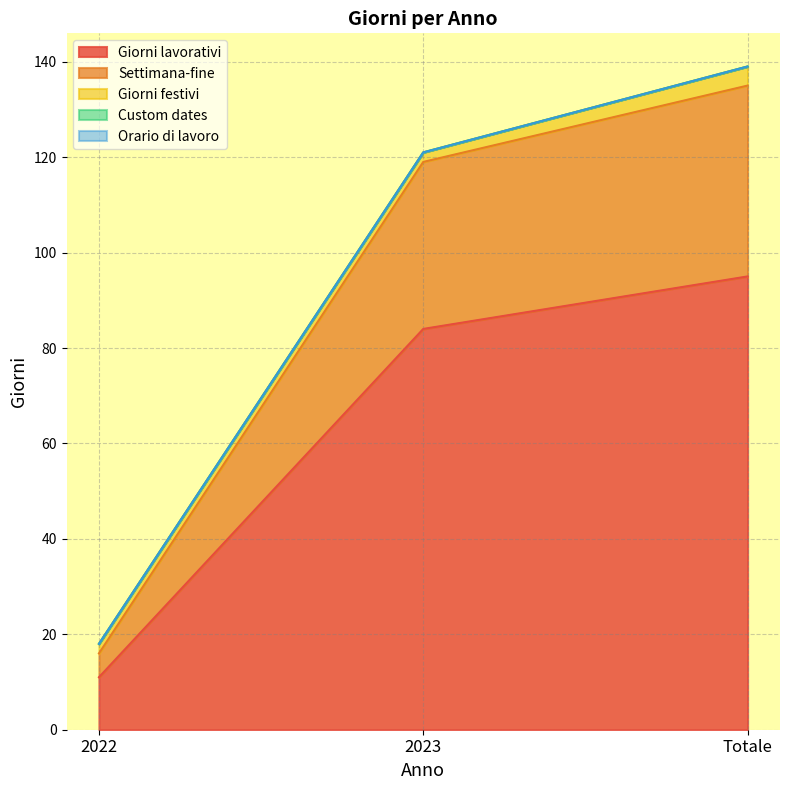

Where does the Settimana-fine series first go above 35?

Totale